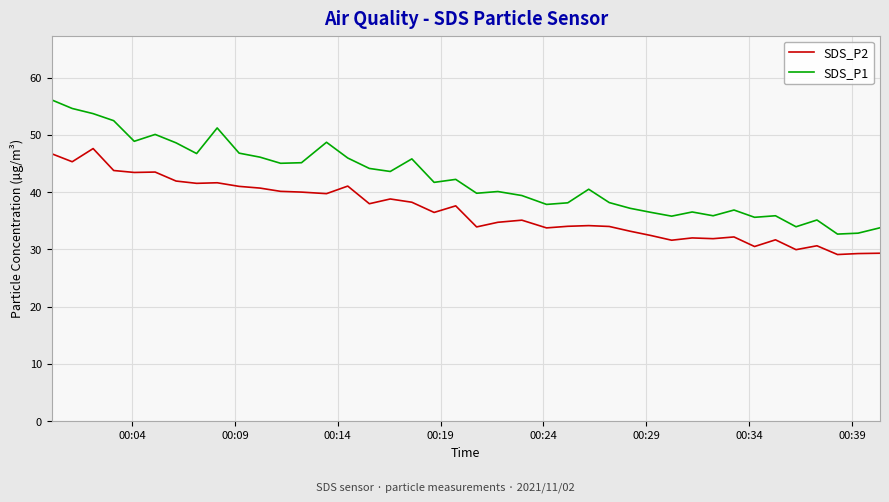

List the series in order of their peak value, lowest first.

SDS_P2, SDS_P1